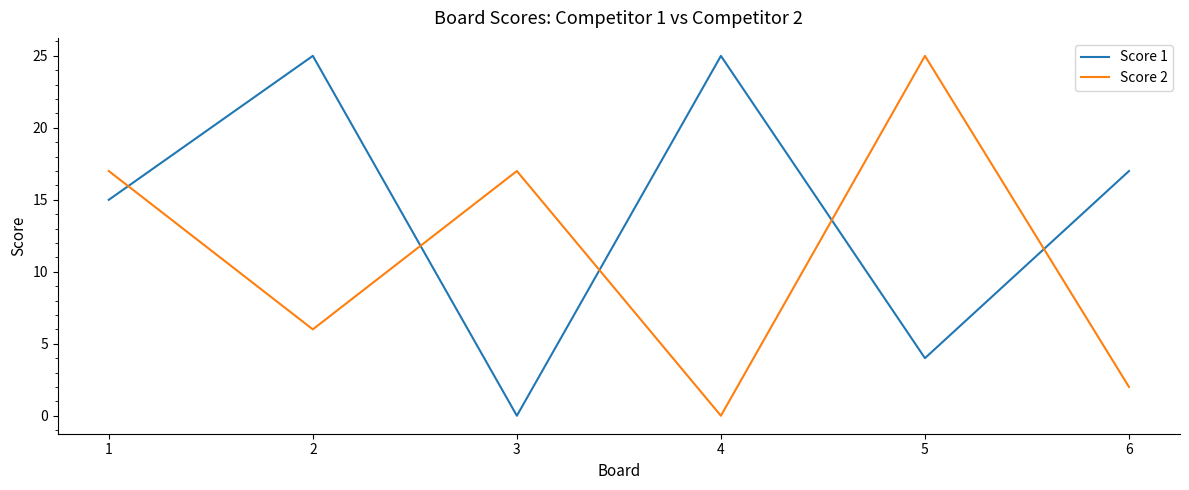

True or false: Score 2 has a value of 27 at 1.

False